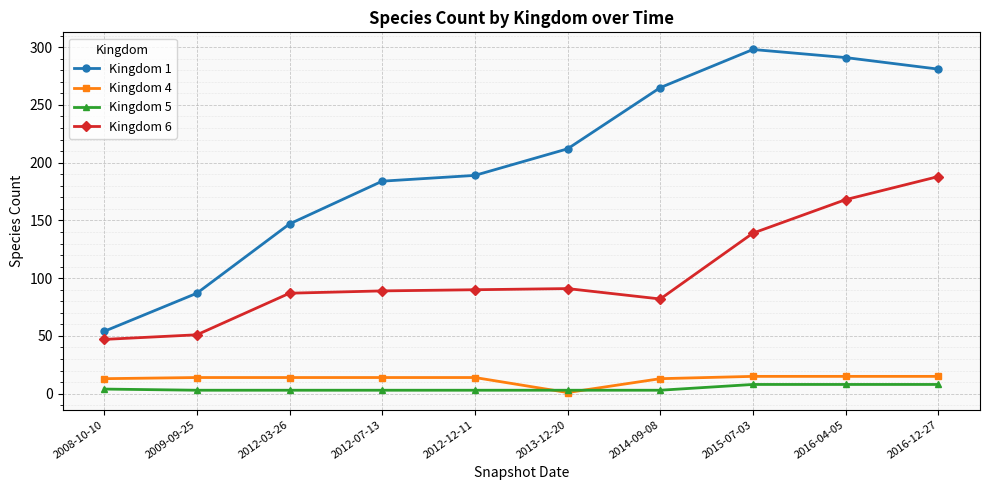

Which category has the highest value in the Kingdom 1 series?

2015-07-03